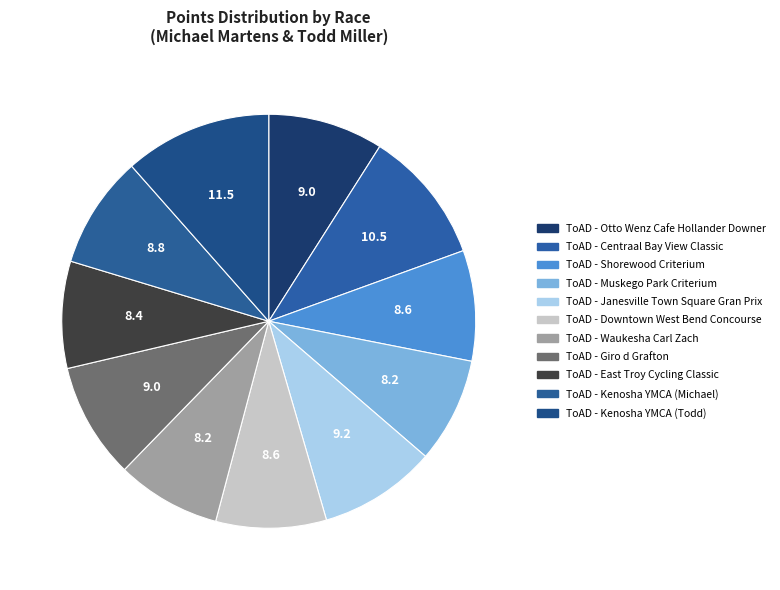

To the nearest percent, what is the combined percentage of ToAD - Janesville Town Square Gran Prix and ToAD - East Troy Cycling Classic?

18%